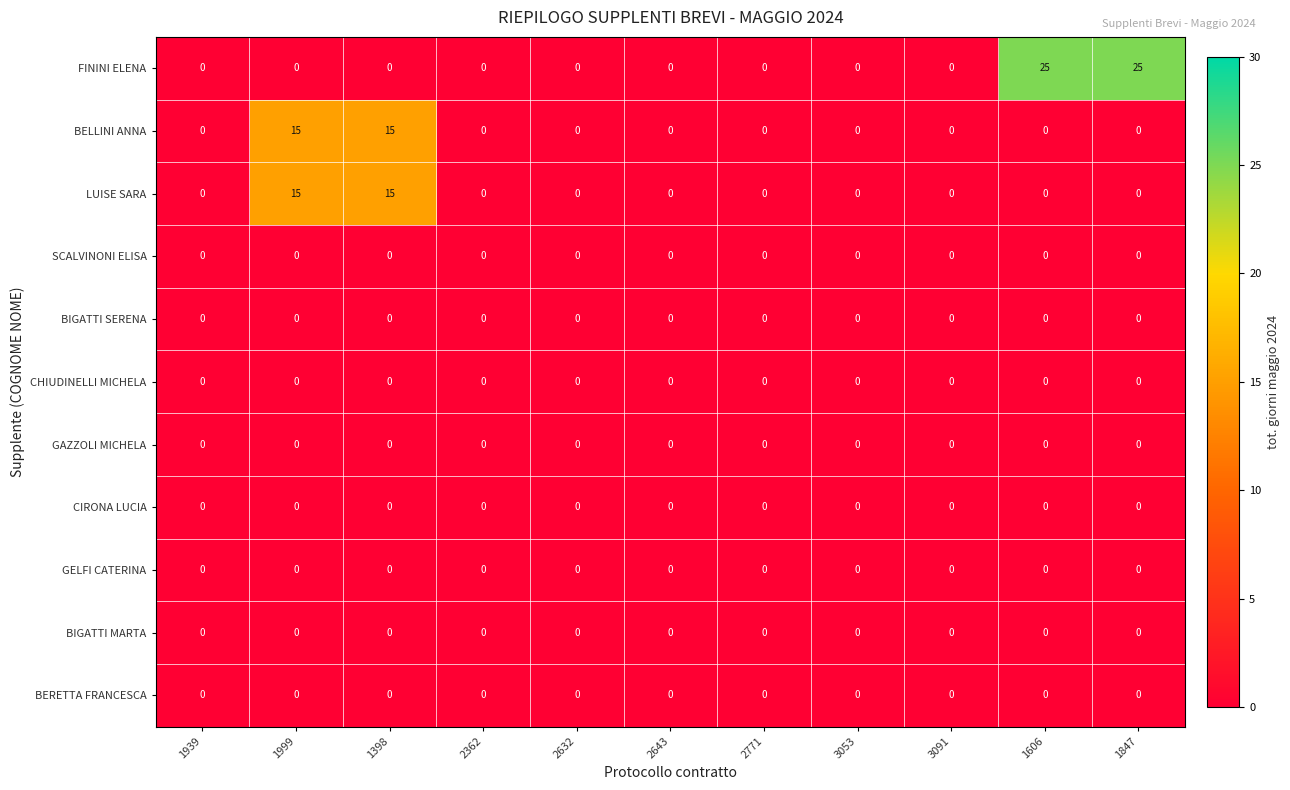

What is the difference between the second highest and second lowest values in the FININI ELENA series?

25